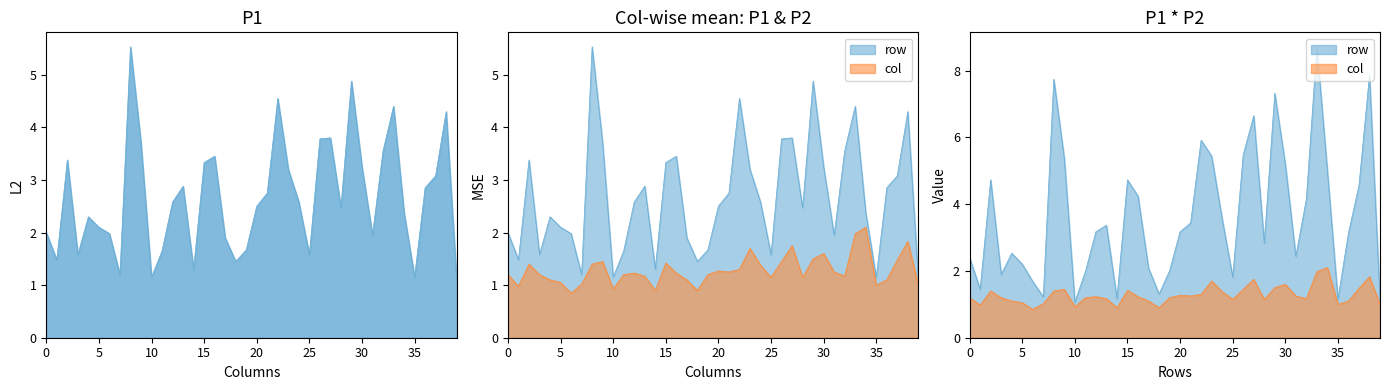

Reading left to right, what are all the values shown in this chart?

P1: 2.0	1.5	3.4	1.6	2.3	2.1	2.0	1.2	5.5	3.7	1.1	1.6	2.6	2.9	1.3	3.3	3.5	1.9	1.4	1.7	2.5	2.8	4.5	3.2	2.6	1.6	3.8	3.8	2.5	4.9	3.2	1.9	3.5	4.4	2.4	1.1	2.9	3.1	4.3	1.1
P2: 1.2	1.0	1.4	1.2	1.1	1.1	0.8	1.0	1.4	1.4	0.9	1.2	1.2	1.2	0.9	1.4	1.2	1.1	0.9	1.2	1.3	1.2	1.3	1.7	1.4	1.1	1.4	1.8	1.1	1.5	1.6	1.2	1.2	2.0	2.1	1.0	1.1	1.5	1.8	1.0